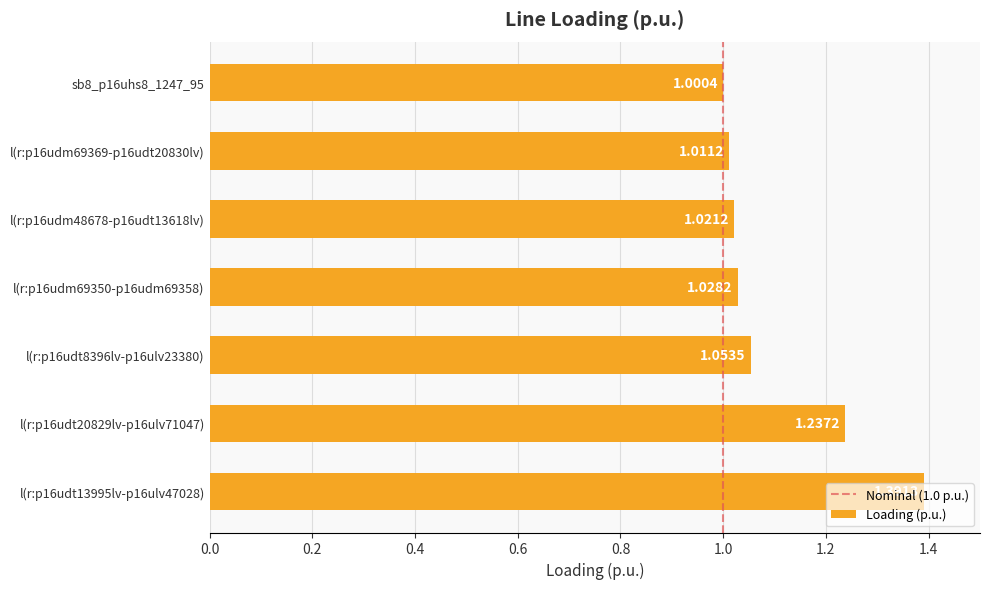

Which has a higher value, sb8_p16uhs8_1247_95 or l(r:p16udt13995lv-p16ulv47028)?

l(r:p16udt13995lv-p16ulv47028)